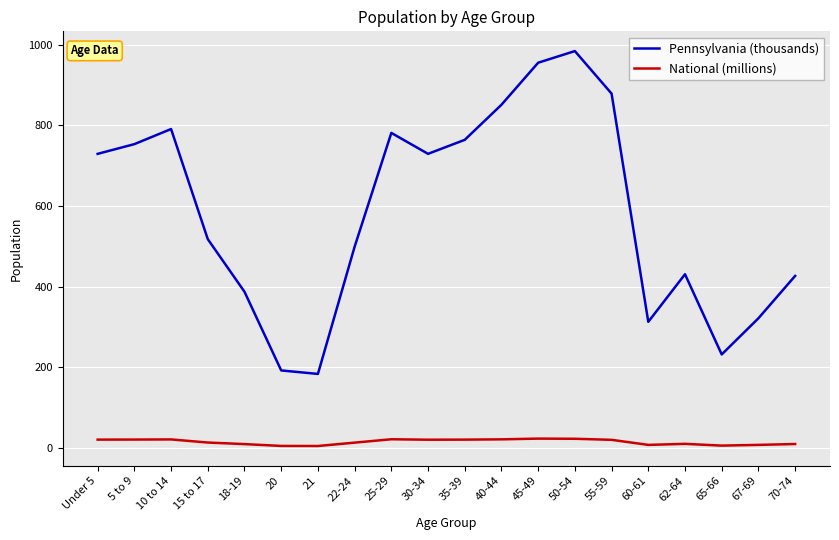

True or false: National (millions) and Pennsylvania (thousands) intersect in this chart.

False